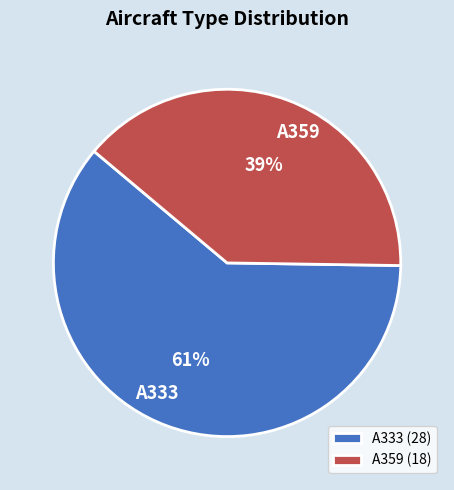

To the nearest percent, what percentage of the pie is A359?

39%